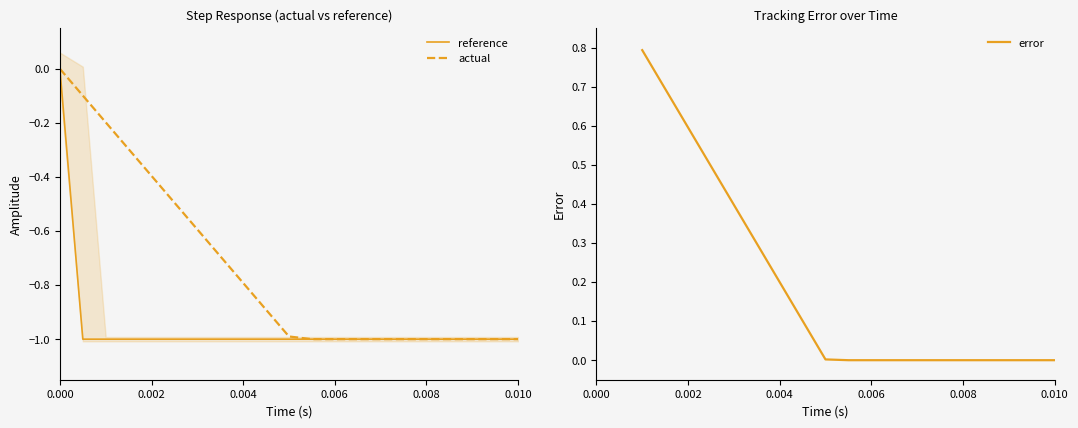

What is the spread (max minus min) of values at 7?

1.0